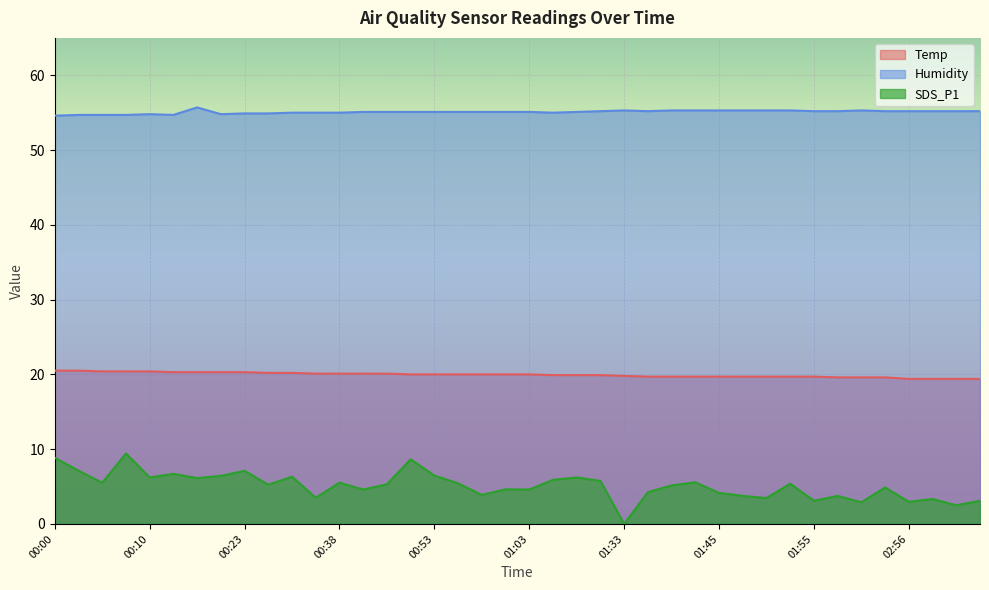

In Humidity, how many points are higher than both neighbors (excluding endpoints)?

4